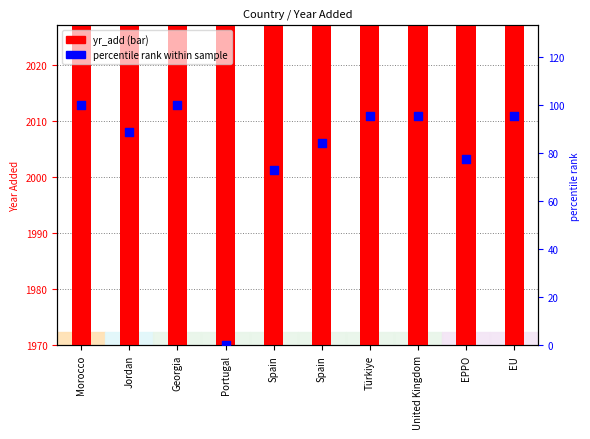

At how many categories does at least one series exceed 204?

10